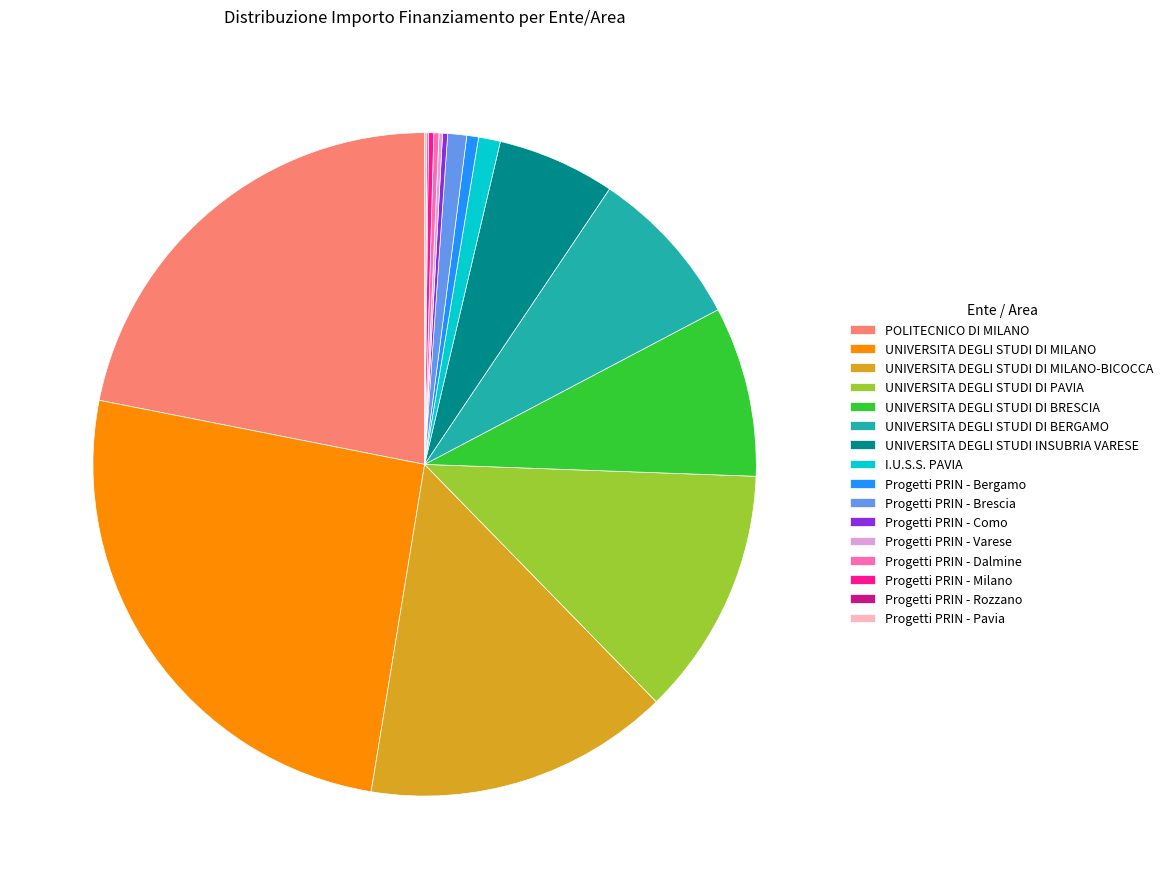

Do POLITECNICO DI MILANO and Progetti PRIN - Bergamo together represent more than half of the pie?

No